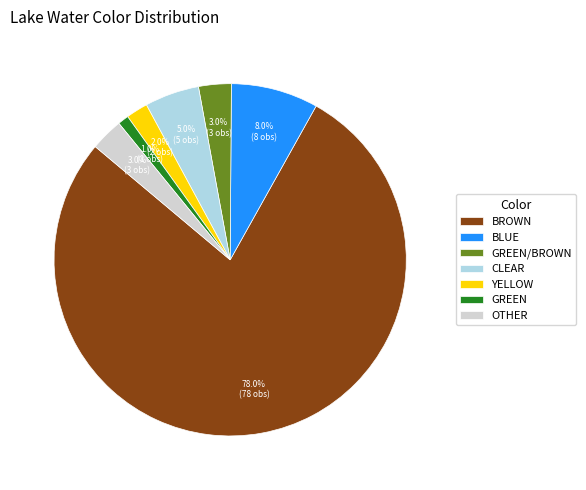

Approximately how many times larger is the value at OTHER compared to BLUE?

0.4